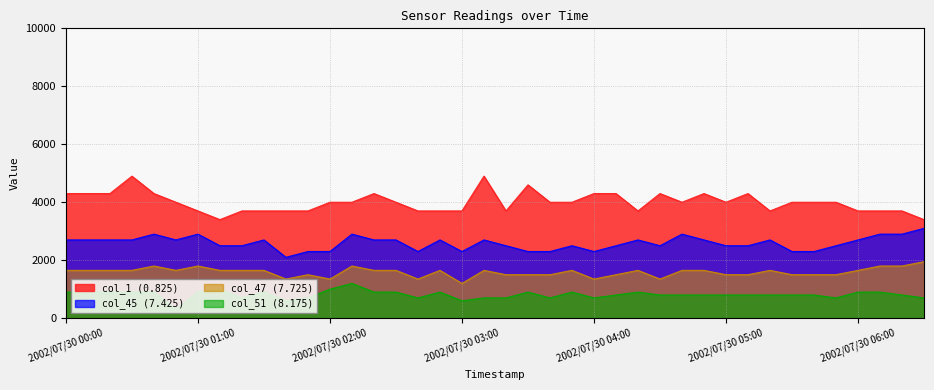

True or false: col_47 (7.725) and col_51 (8.175) intersect in this chart.

False